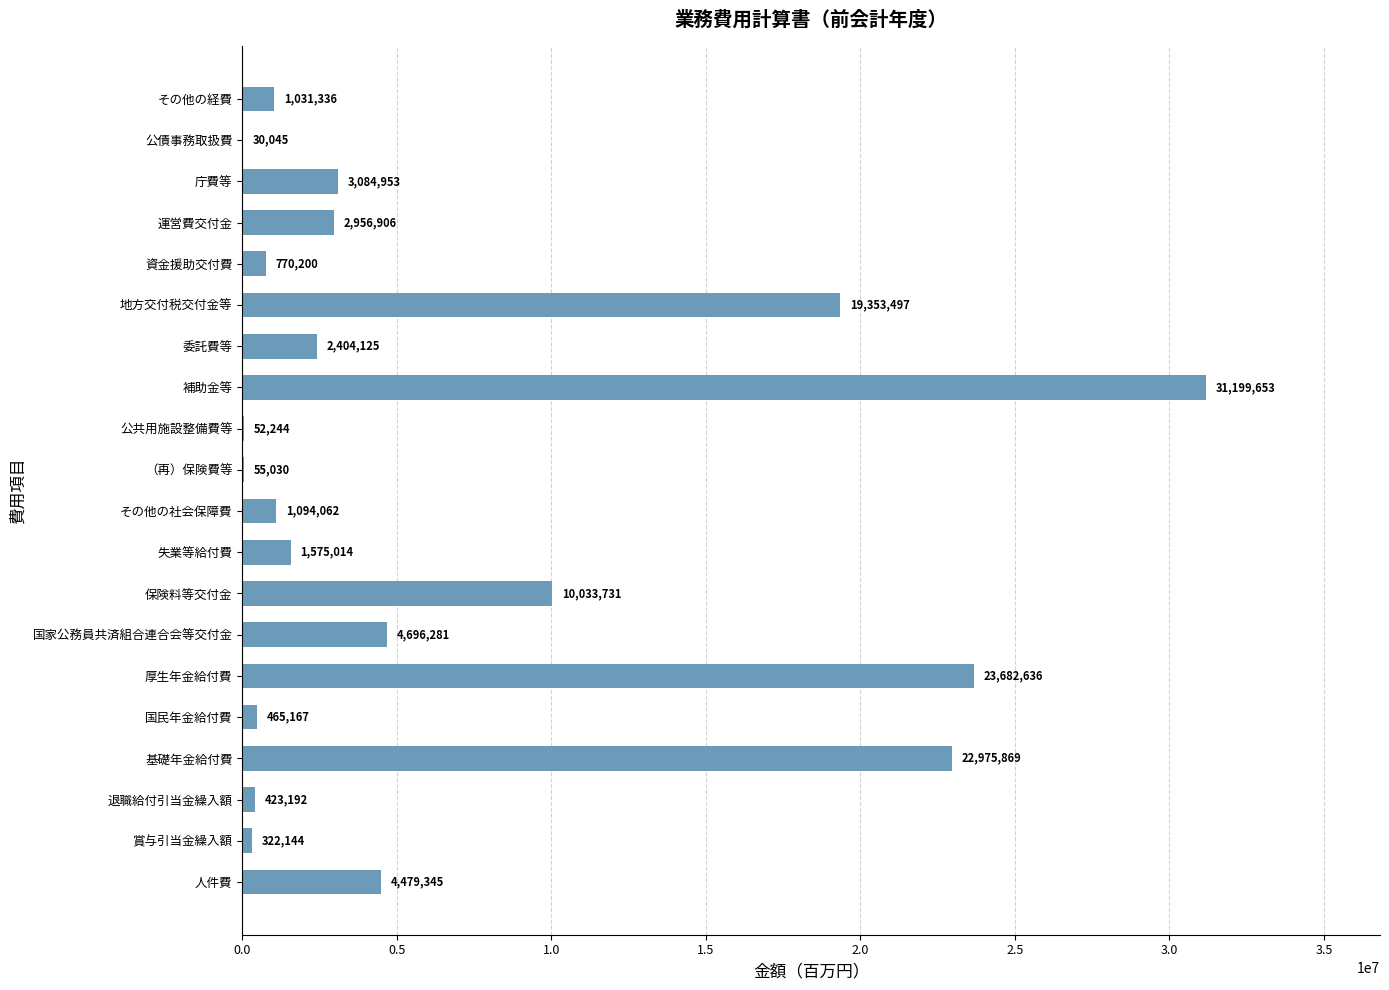

What is the sum of all values?

130685430